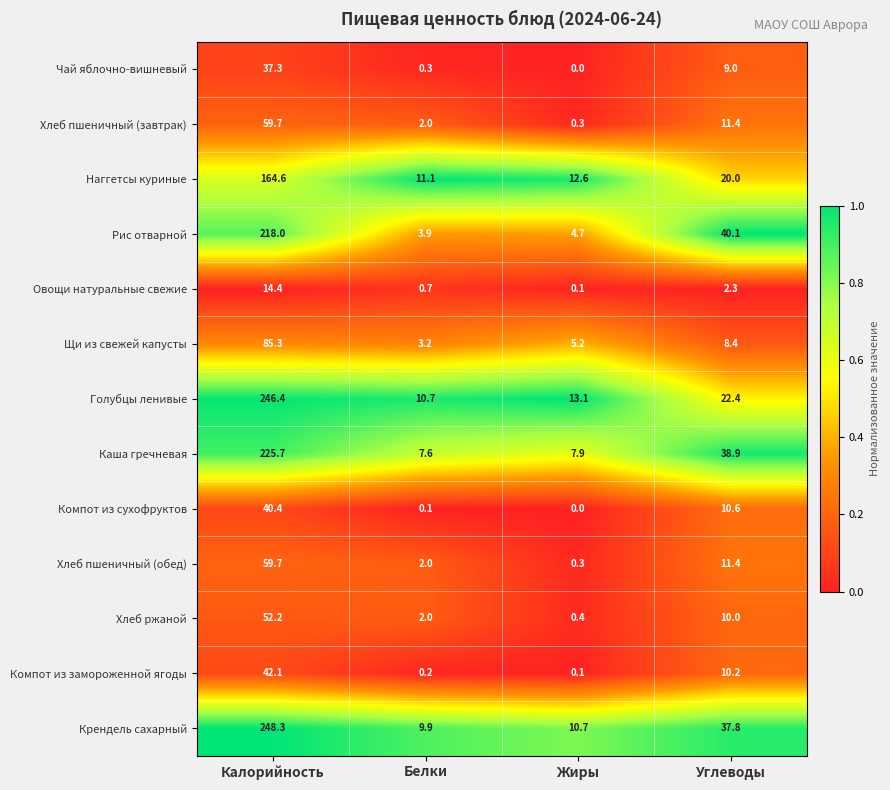

The Щи из свежей капусты series shows 8.4 at Углеводы. True or false?

True